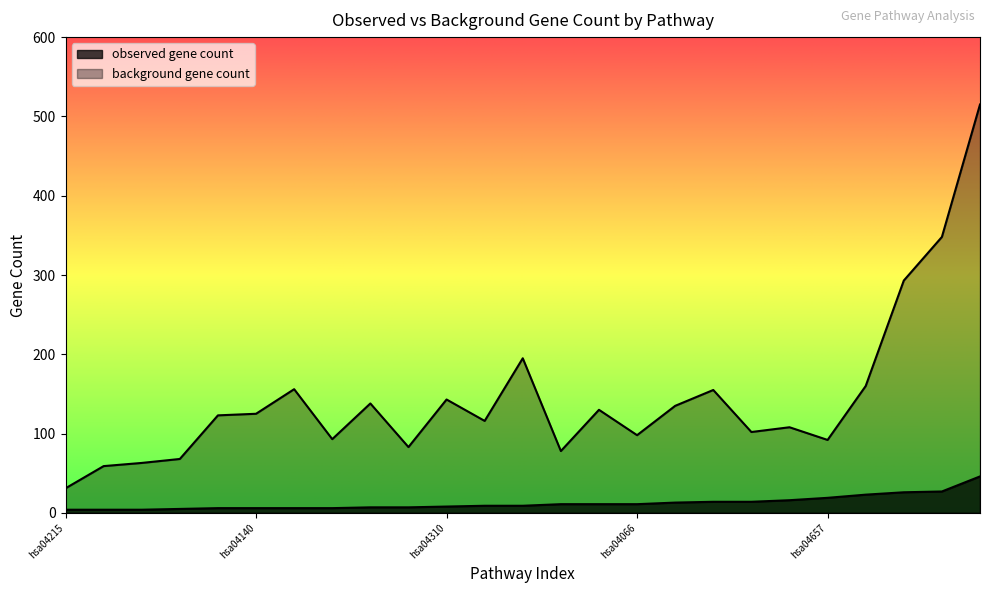

Which category has the lowest value in the background gene count series?

hsa04215